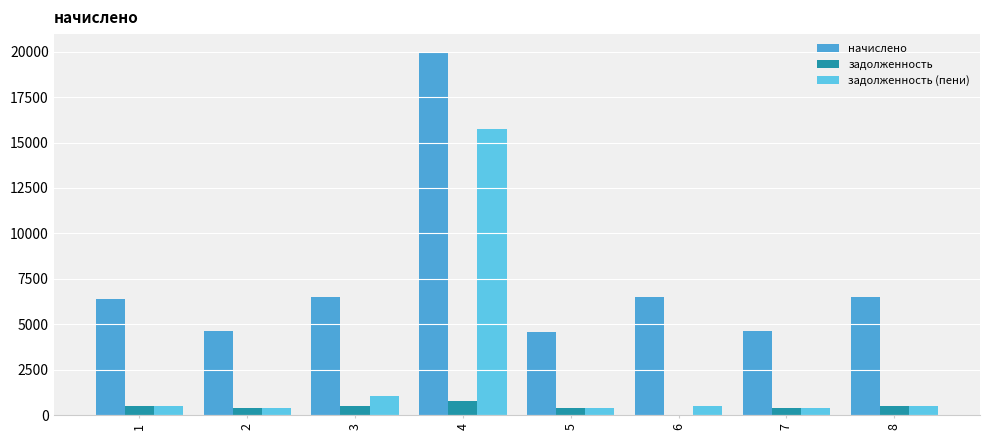

How many data points does each series have?

8